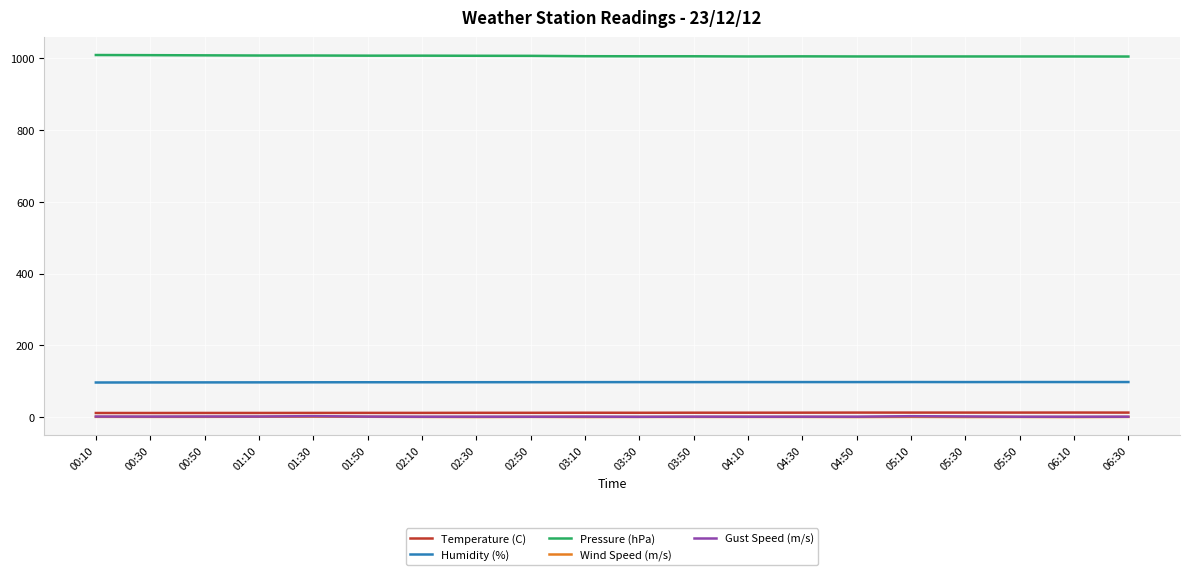

What is the maximum value shown in the chart?

1007.8